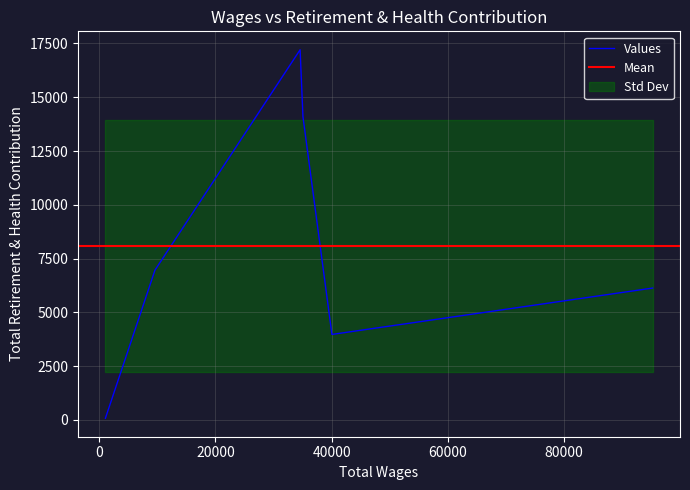

At which category does the data reach its first local peak?

34582